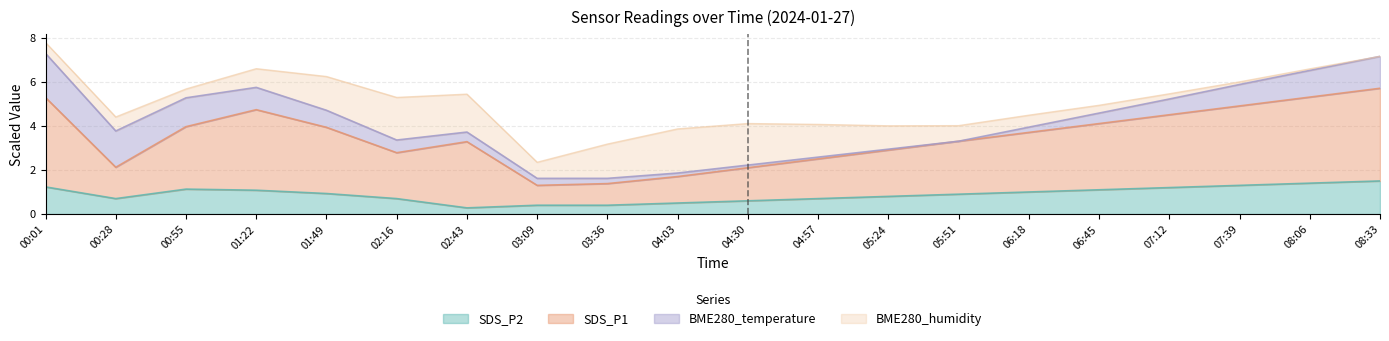

True or false: SDS_P1 and SDS_P2 cross at least once.

False